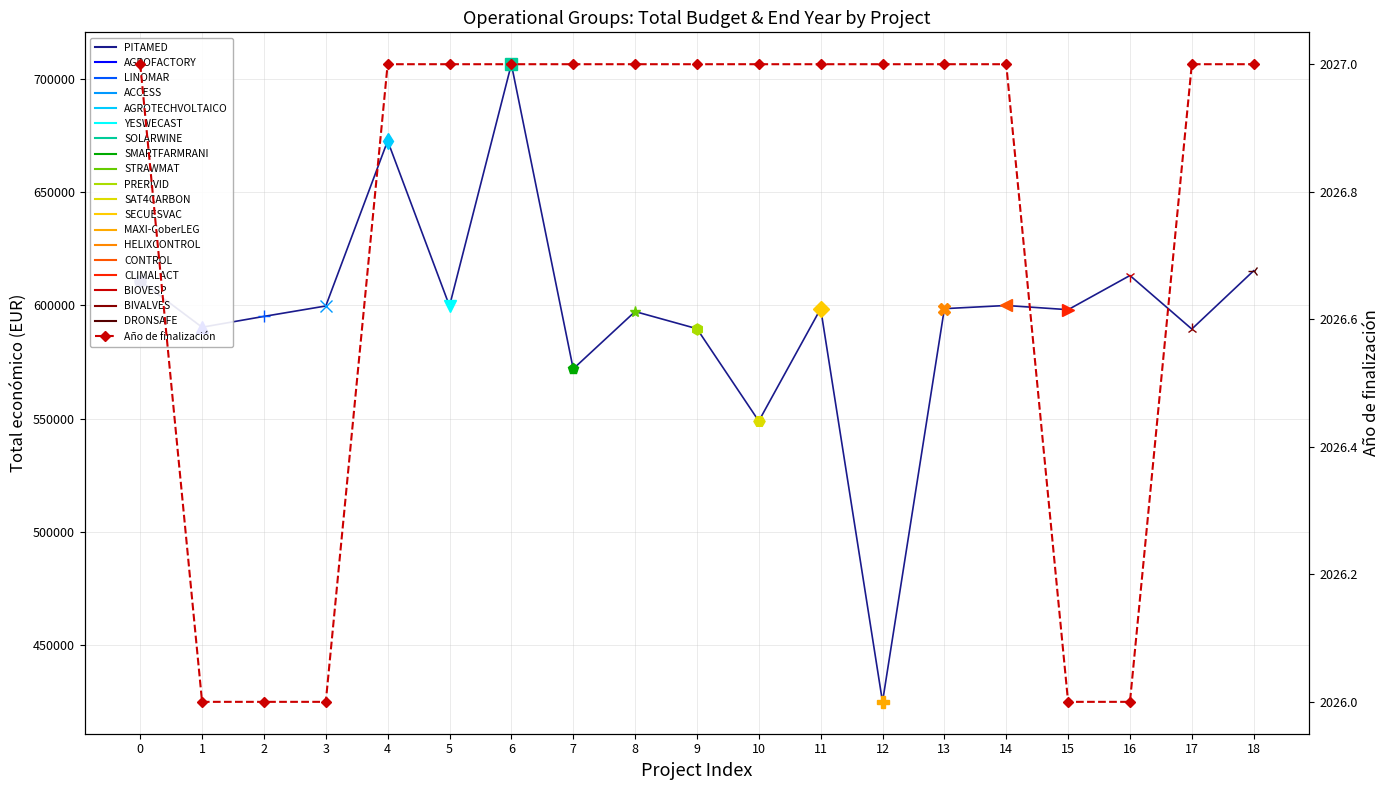

What is the difference between the highest and lowest values at BIVALVES?

587557